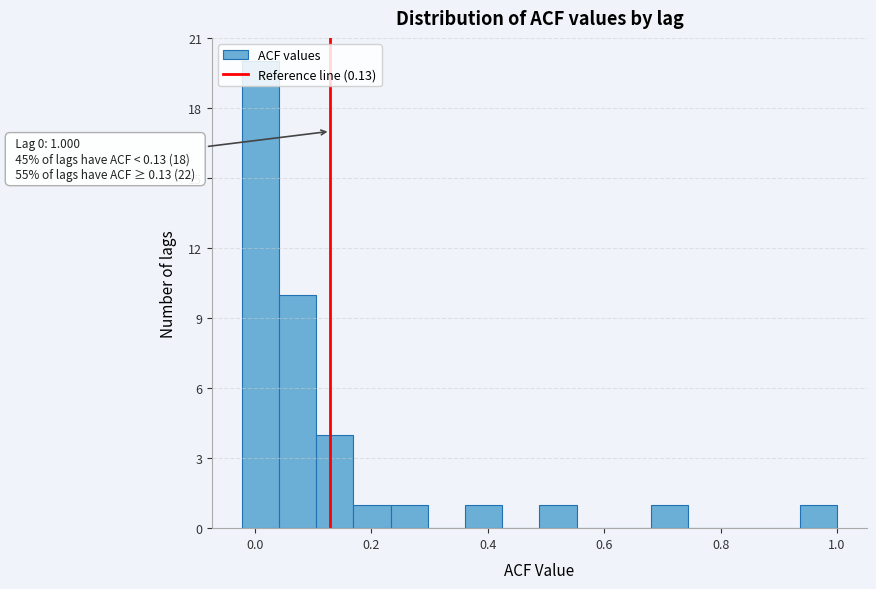

Read against the x-axis, roughly where is the centre of the tallest bar?

0.00